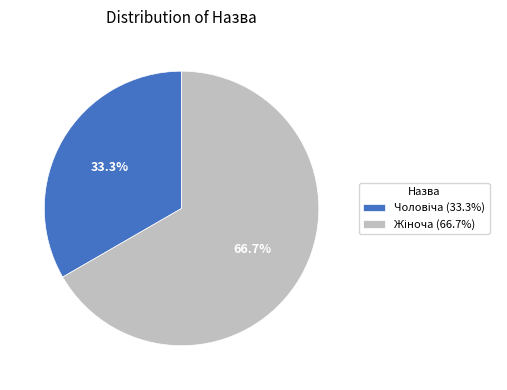

Is there any slice that represents more than half of the pie?

Yes